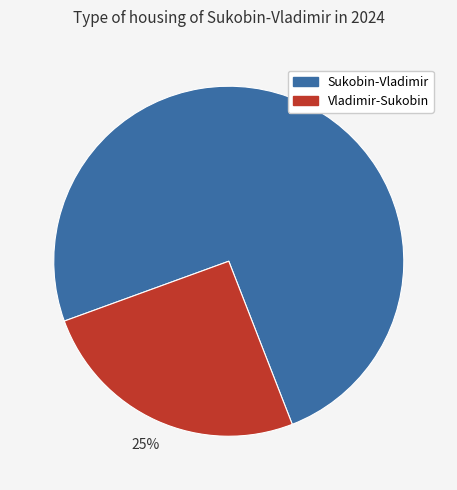

What percentage is the Sukobin-Vladimir slice, to the nearest percent?

75%